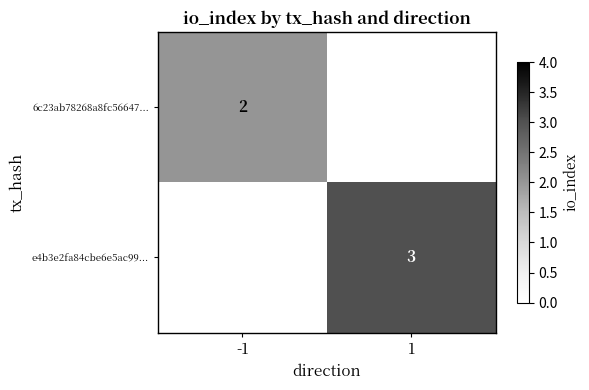

True or false: e4b3e2fa84cbe6e5ac99... has a value of 5 at 1.

False